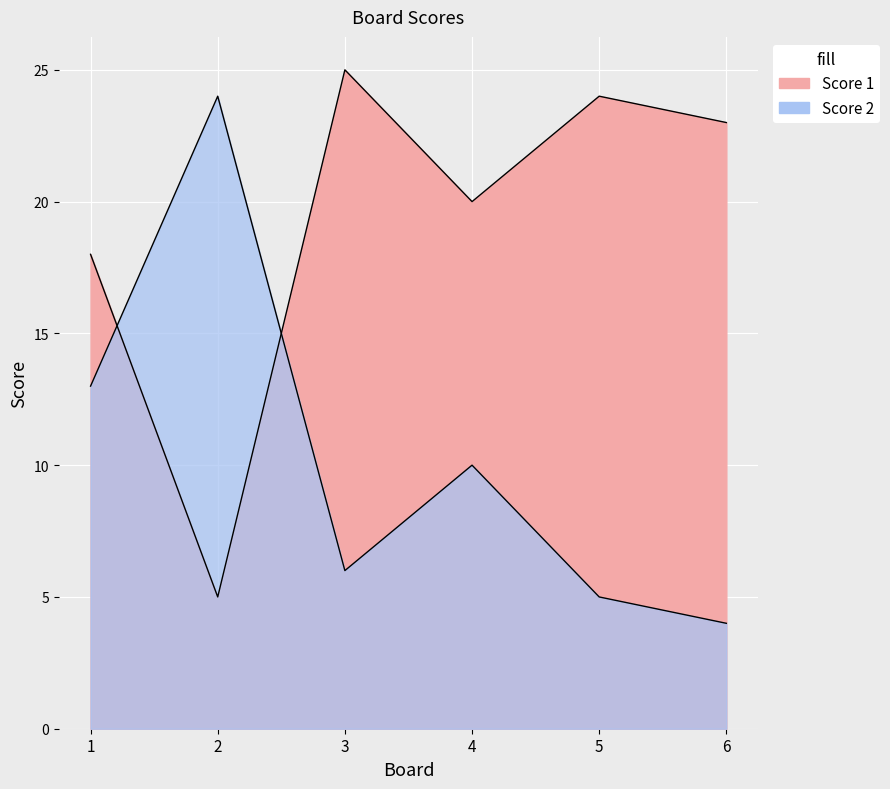

List the series in order of their peak value, highest first.

Score 1, Score 2